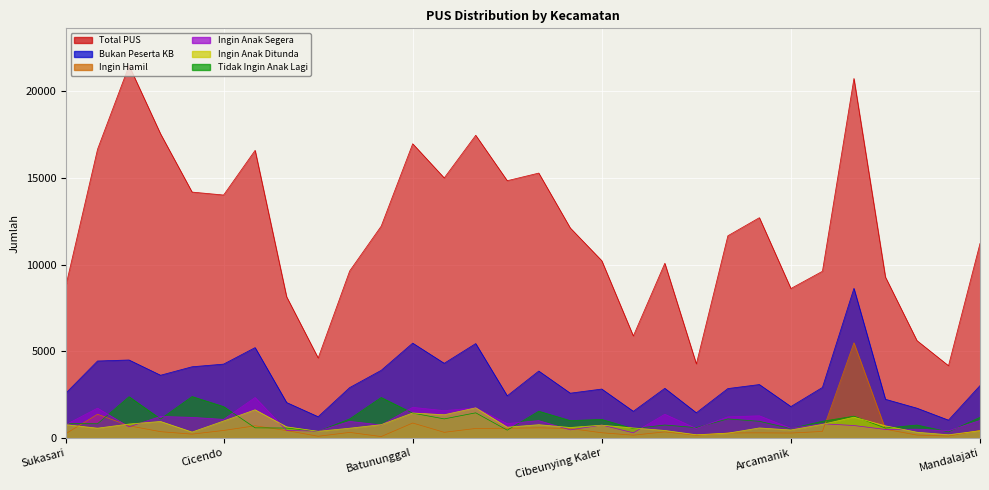

What is the difference between the highest and lowest values at Antapani?

9734